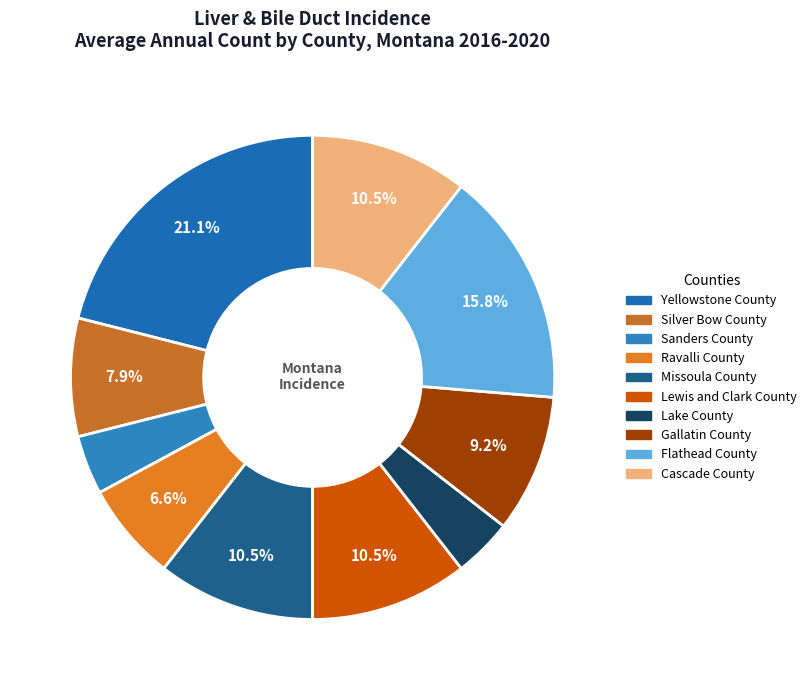

Is Silver Bow County the majority of the pie?

No